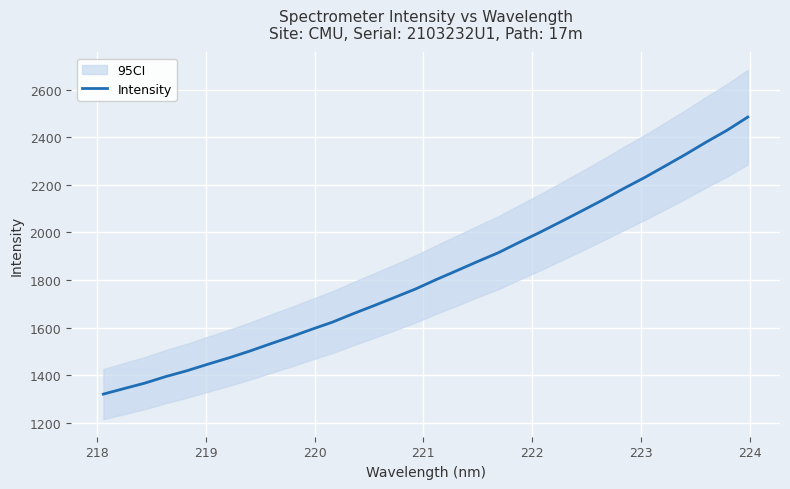

What is the lowest value of the Intensity series?

1320.9